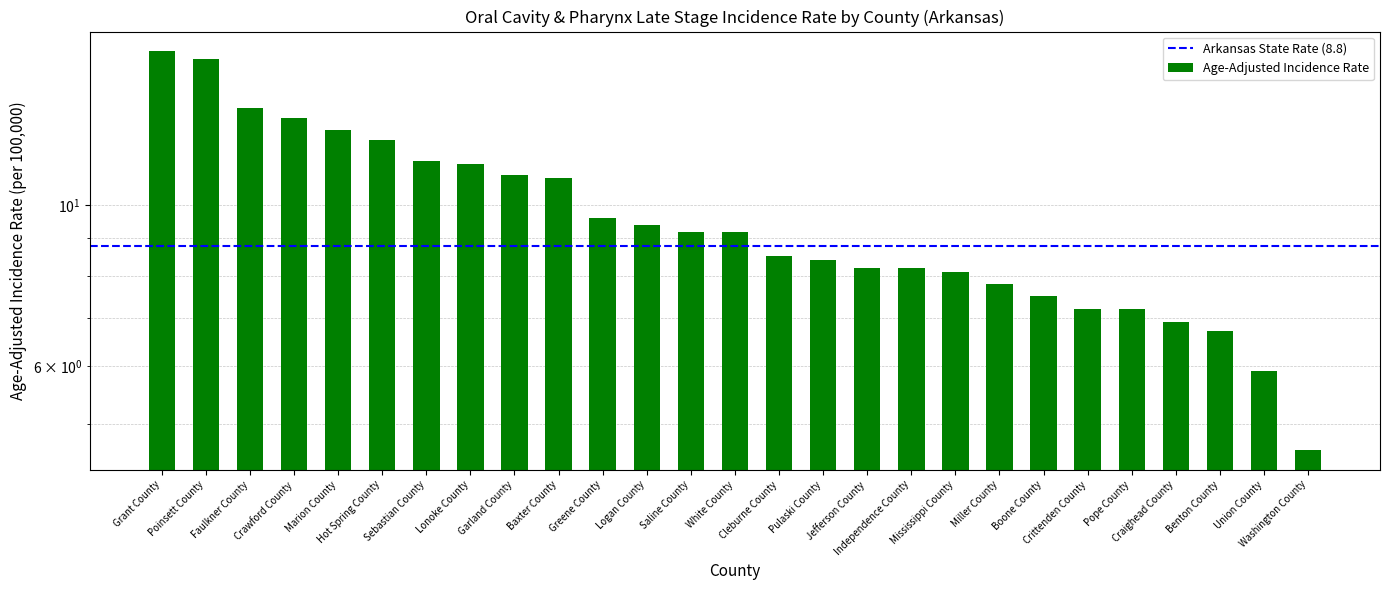

List the labels in order of value, smallest first.

Washington County, Union County, Benton County, Craighead County, Crittenden County, Pope County, Boone County, Miller County, Mississippi County, Jefferson County, Independence County, Pulaski County, Cleburne County, Saline County, White County, Logan County, Greene County, Baxter County, Garland County, Lonoke County, Sebastian County, Hot Spring County, Marion County, Crawford County, Faulkner County, Poinsett County, Grant County